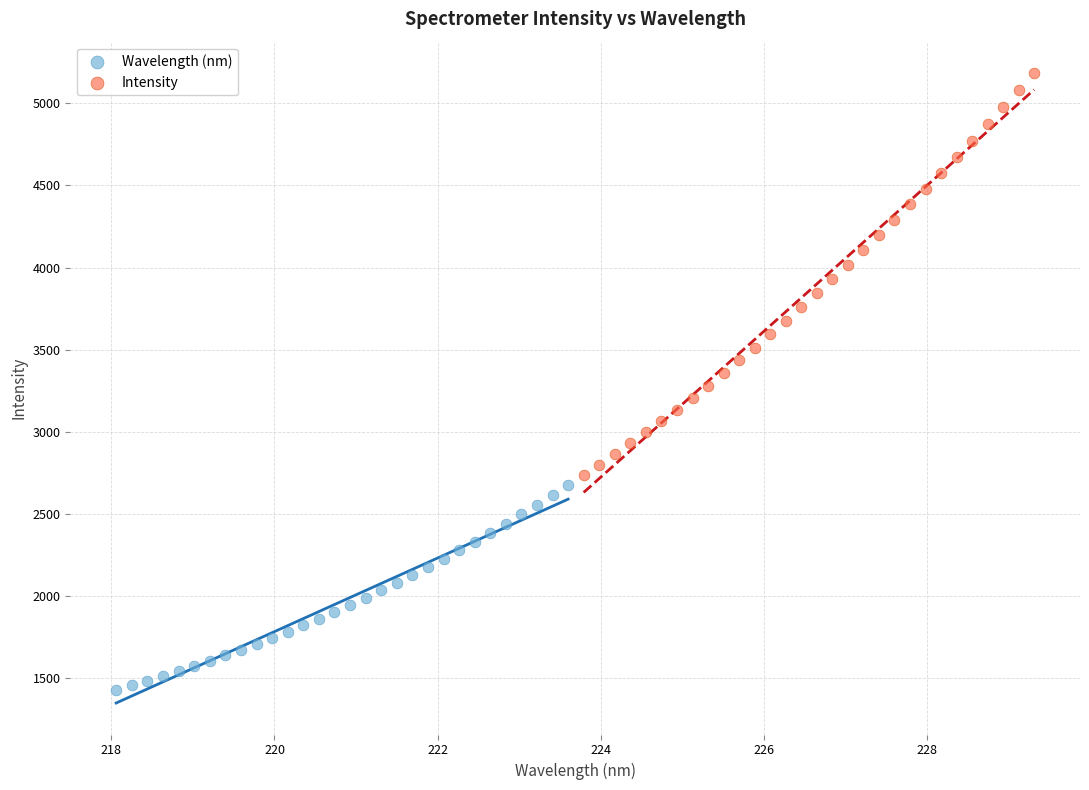

What are all the series names shown in the legend?

Wavelength (nm), Intensity